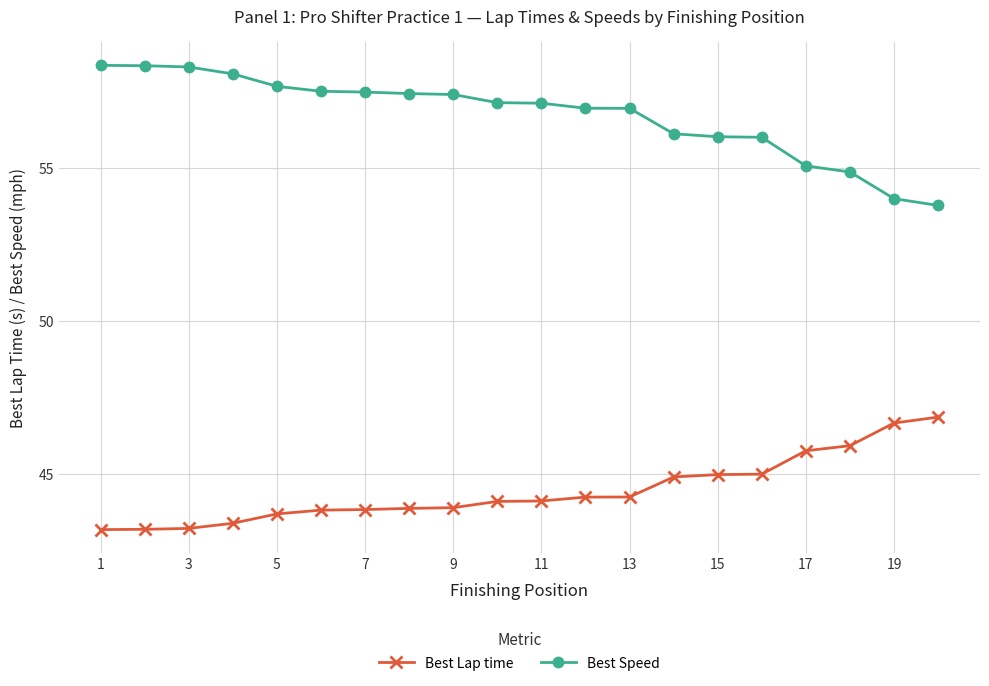

What is the maximum value for Best Lap time?

46.9